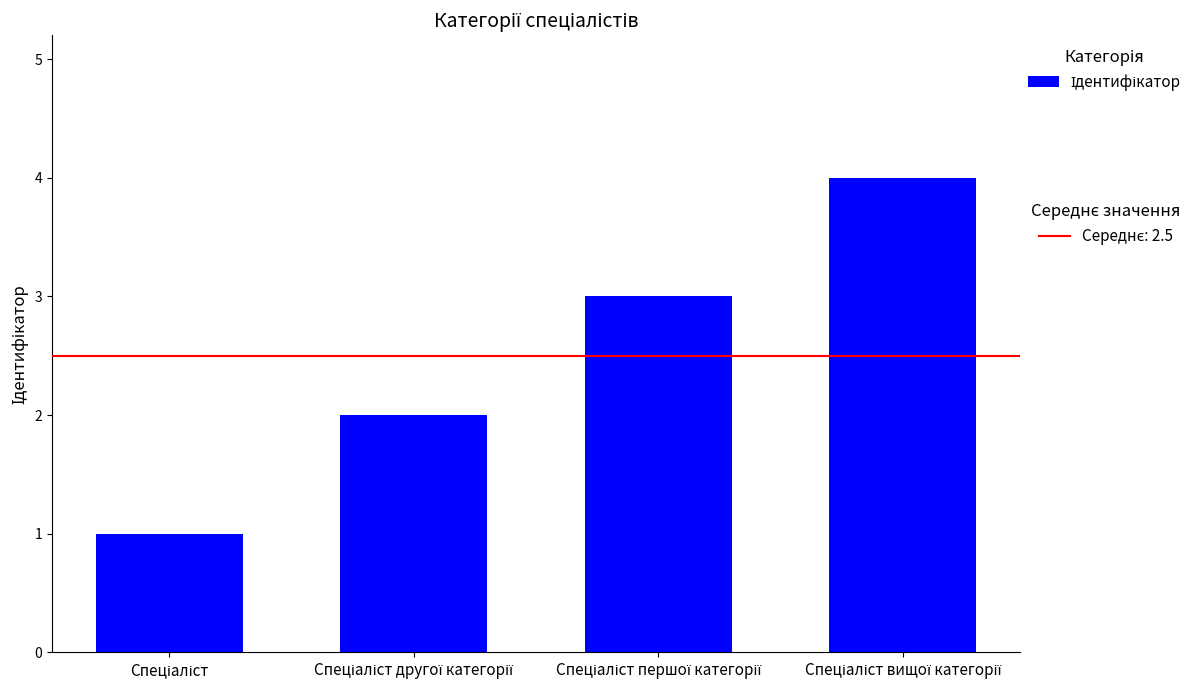

How many values are between 2 and 4?

3